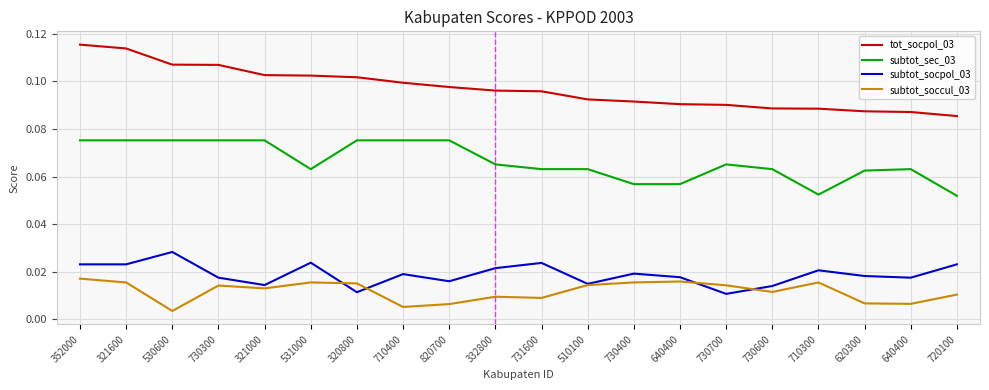

Which series has the largest total across all categories?

tot_socpol_03